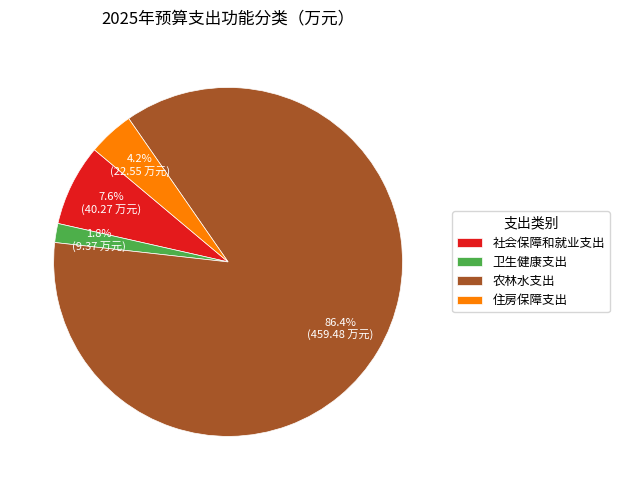

Does 农林水支出 account for over 50% of the chart?

Yes